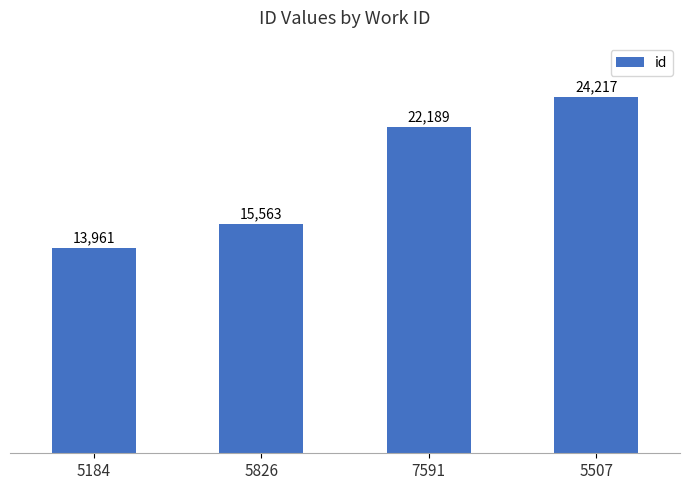

What is the label of the 2nd bar from the left?

5826